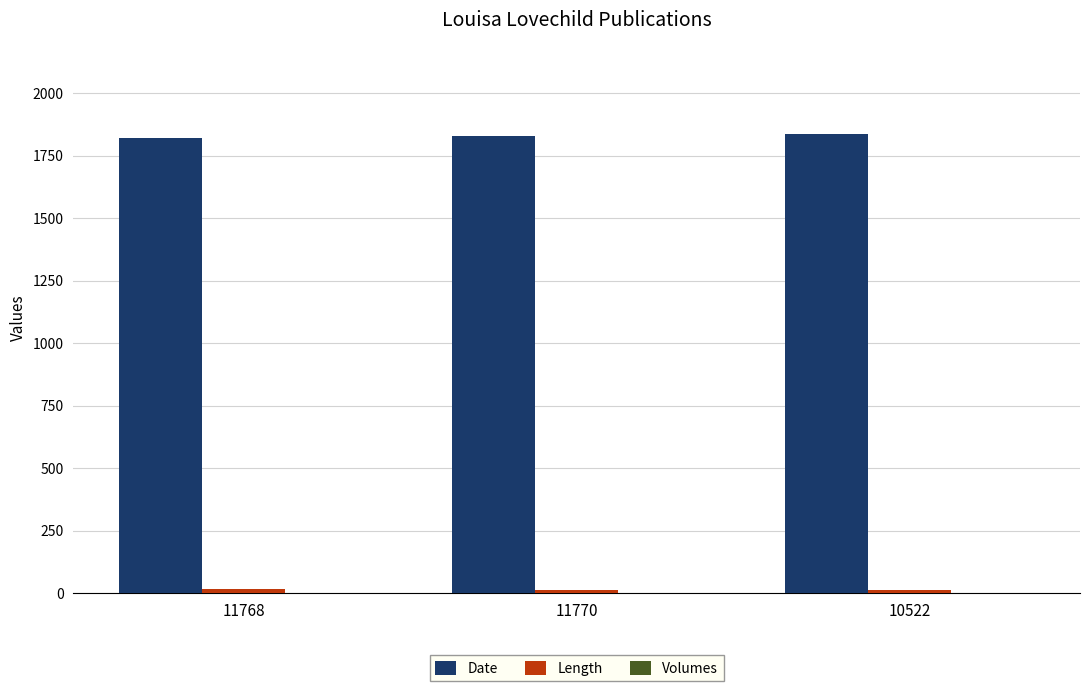

True or false: Date has a value of 2584 at 11770.

False